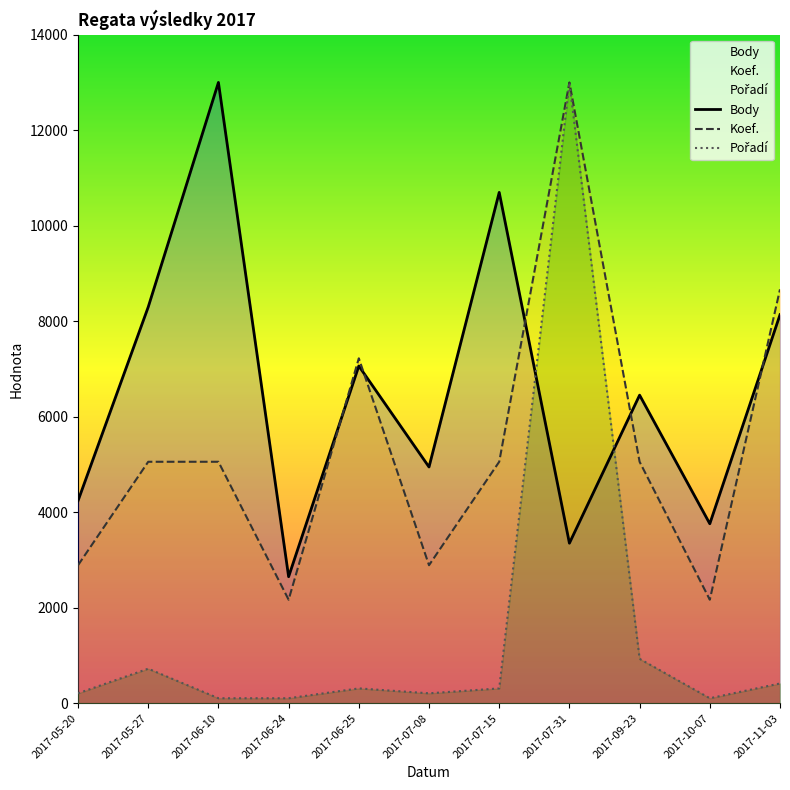

At which category is the sum across all series the highest?

2017-07-31